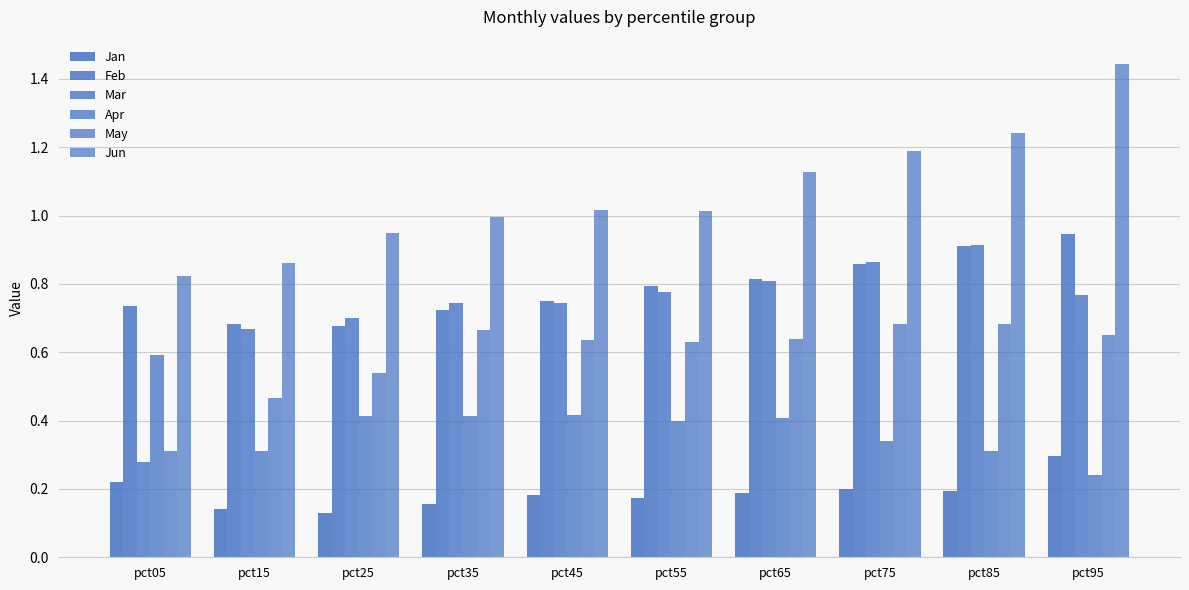

How many categories are shown in the chart?

10